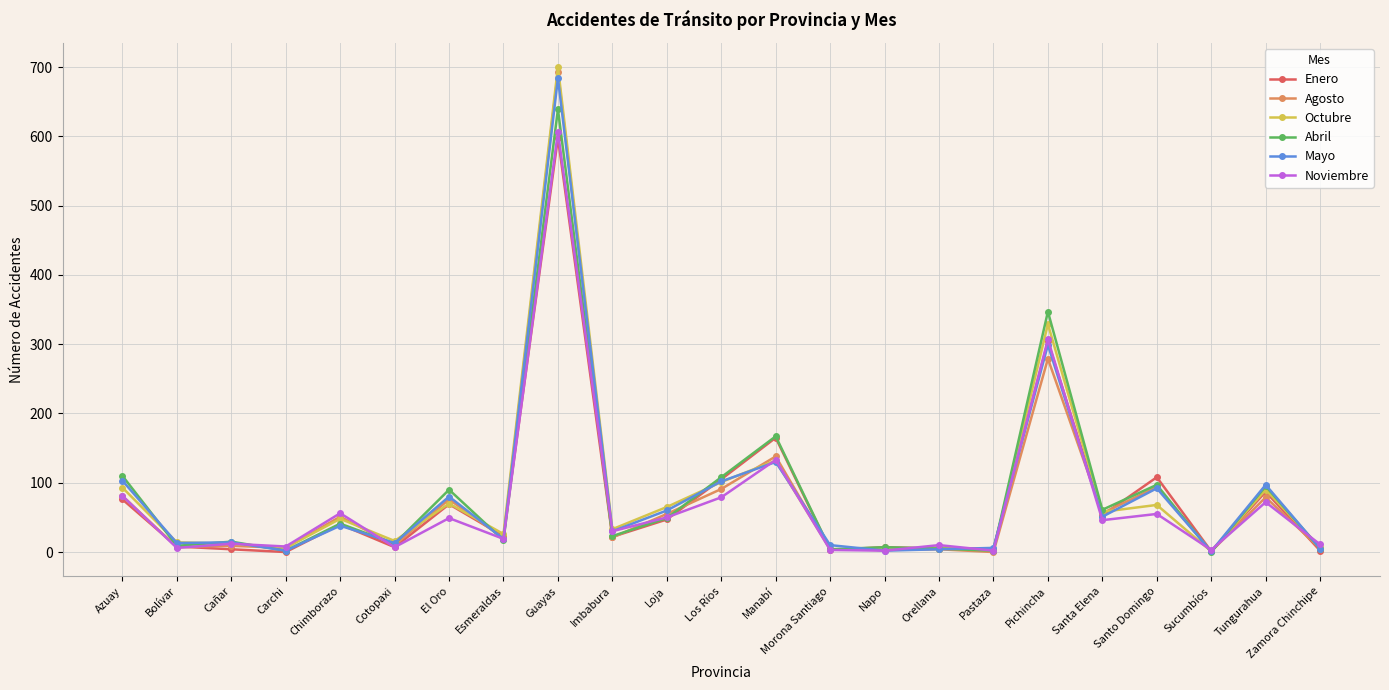

The Abril series shows 331 at Sucumbíos. True or false?

False